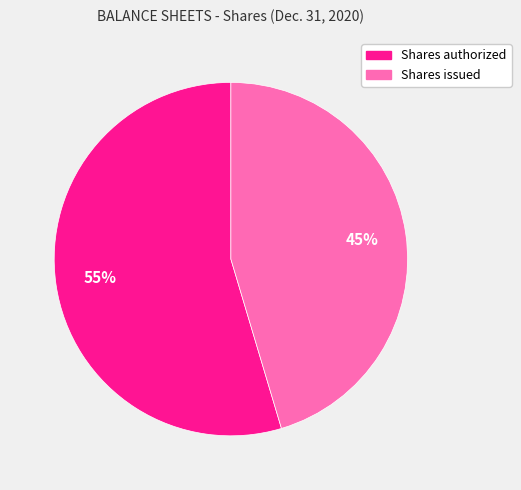

Do Shares issued and Shares authorized together represent more than half of the pie?

Yes